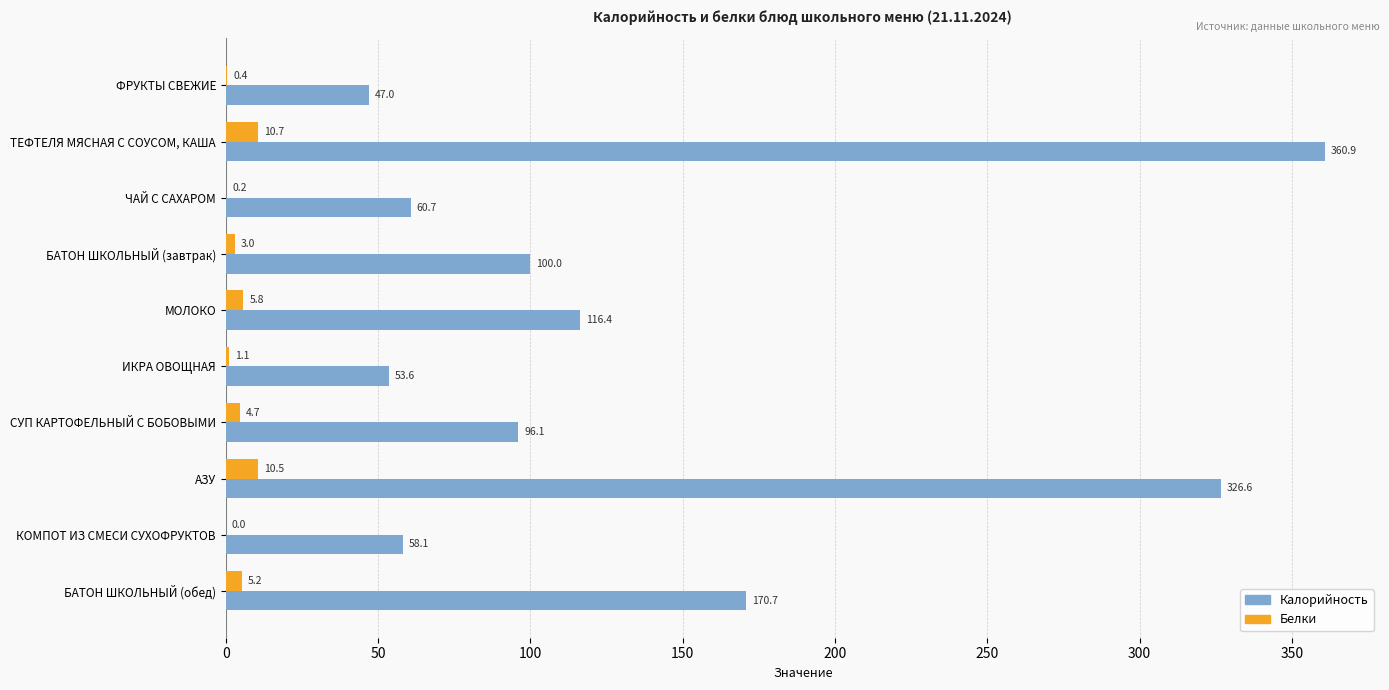

What is the sum of all Белки values?

41.6